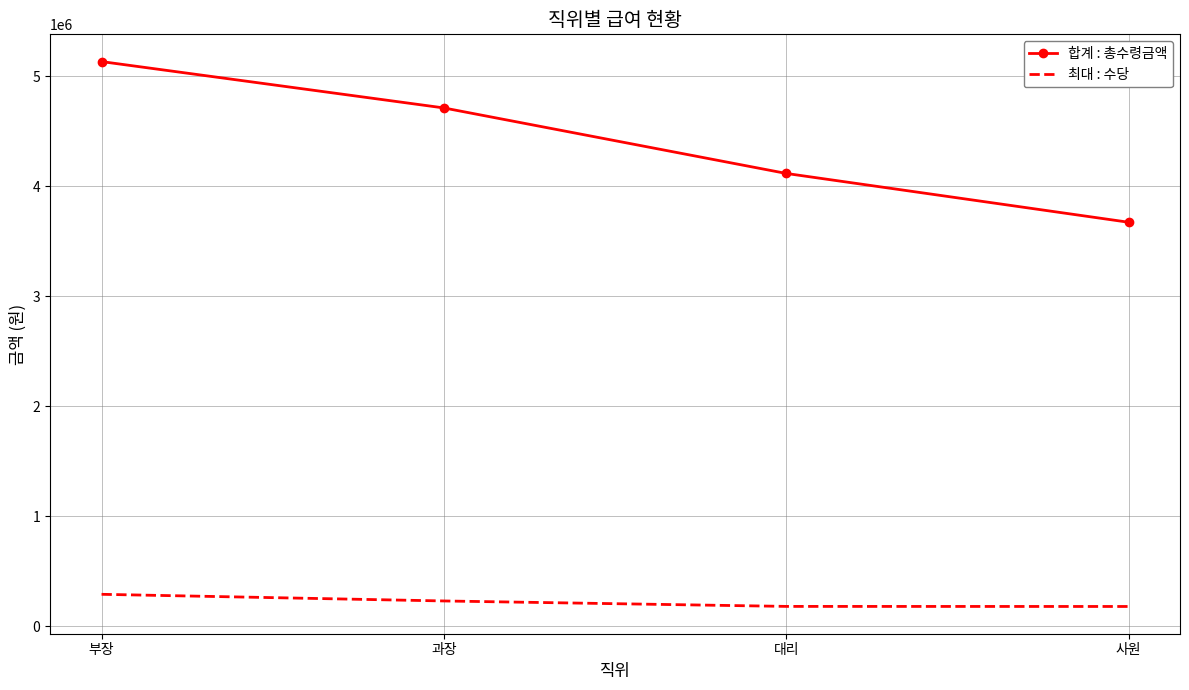

Which label corresponds to the largest value in the chart?

부장